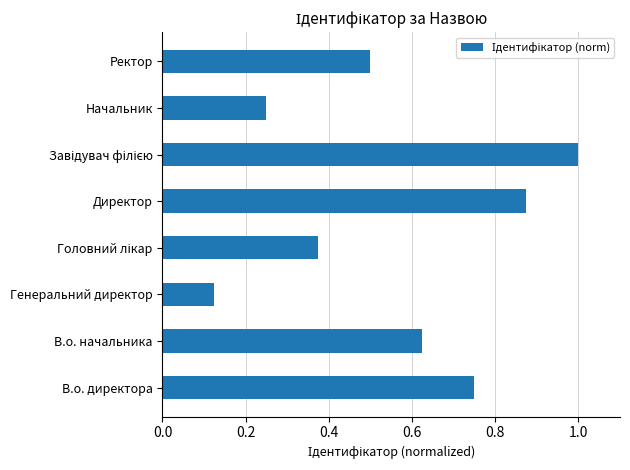

The value at Ректор is 0.2. True or false?

False